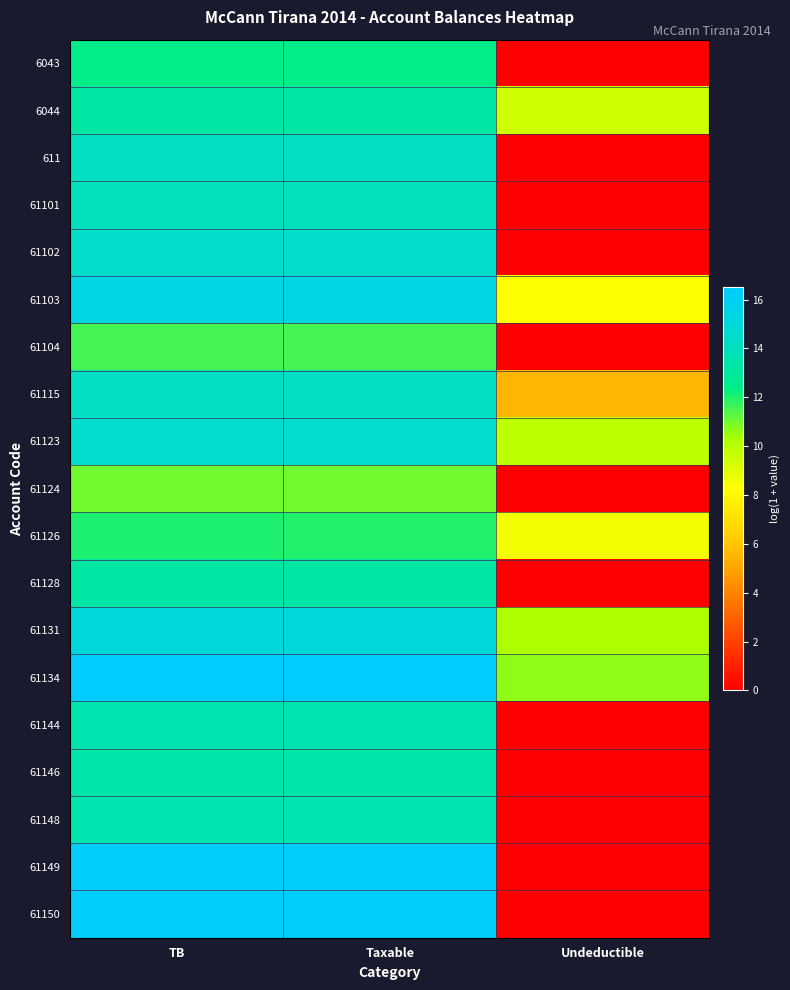

Between Taxable and Undeductible, which is larger?

Taxable